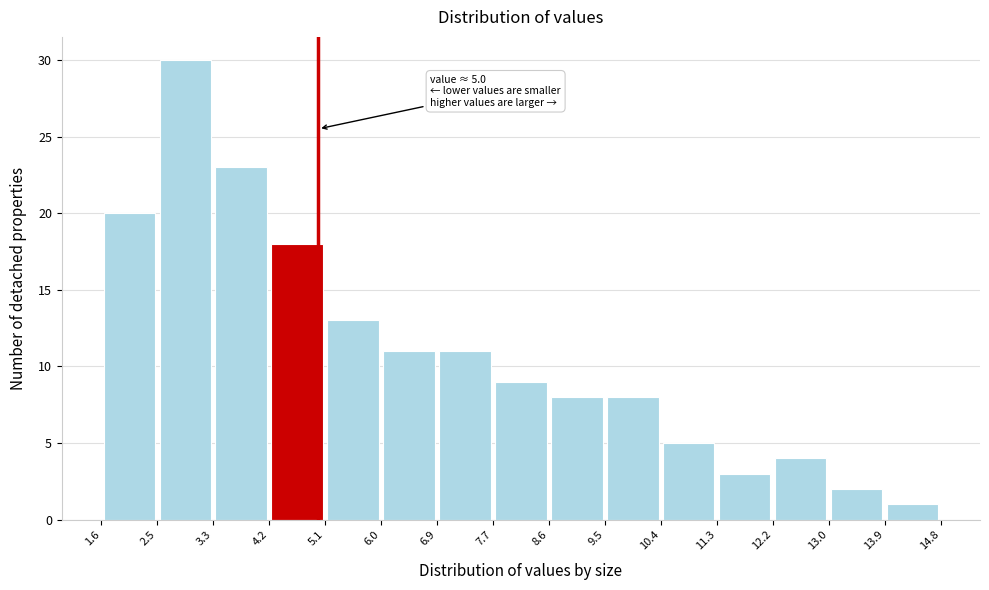

Which range on the x-axis has the tallest bar?

2.5 to 3.3